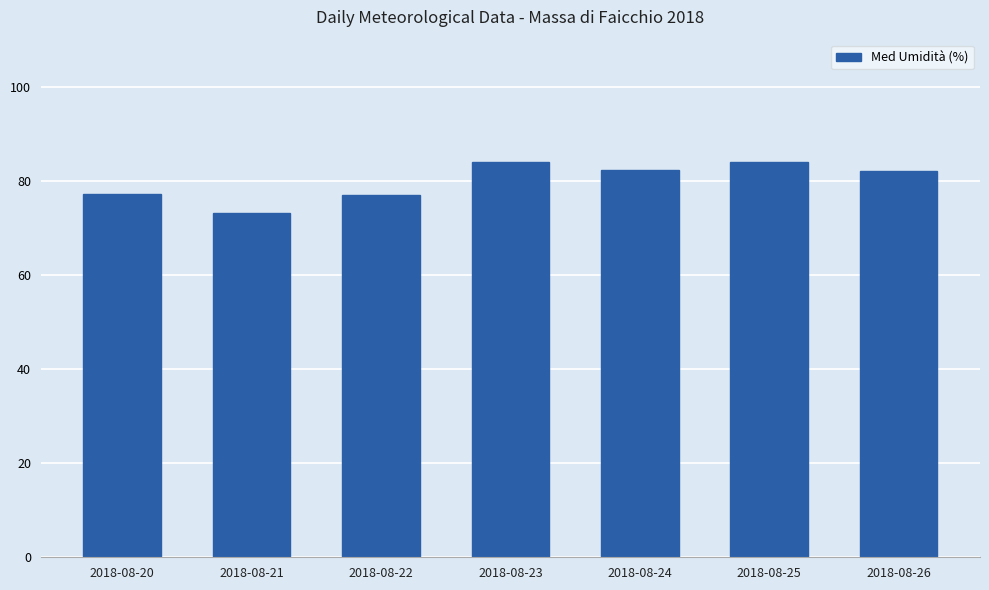

Between 2018-08-21 and 2018-08-25, which is larger?

2018-08-25